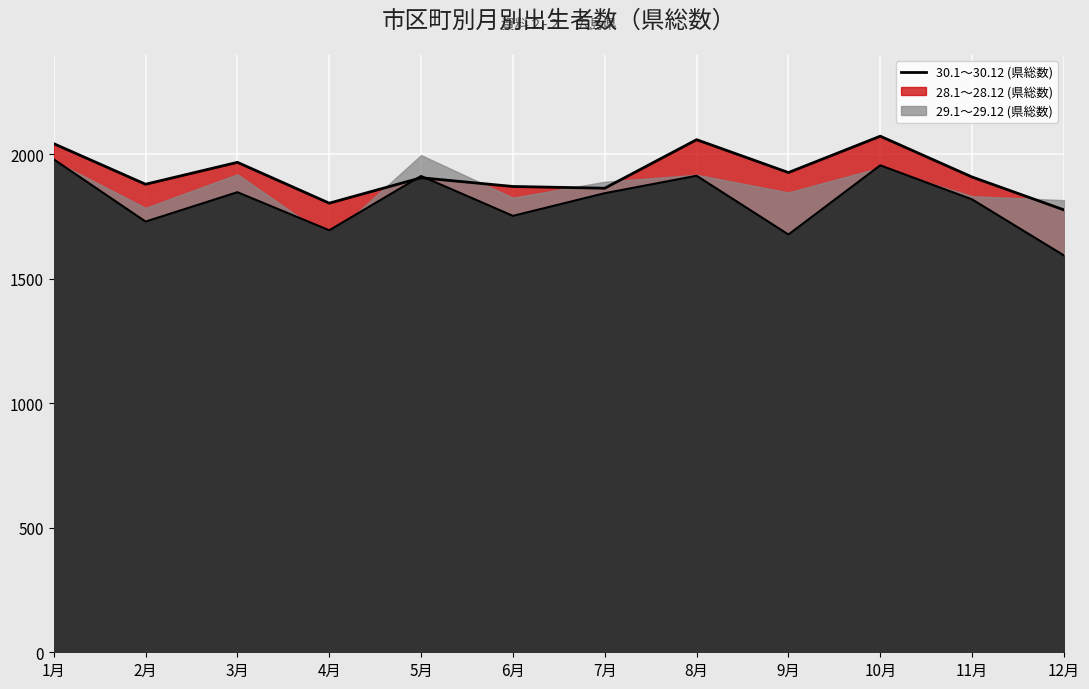

In 29.1～29.12 (県総数), how many points are higher than both neighbors (excluding endpoints)?

4